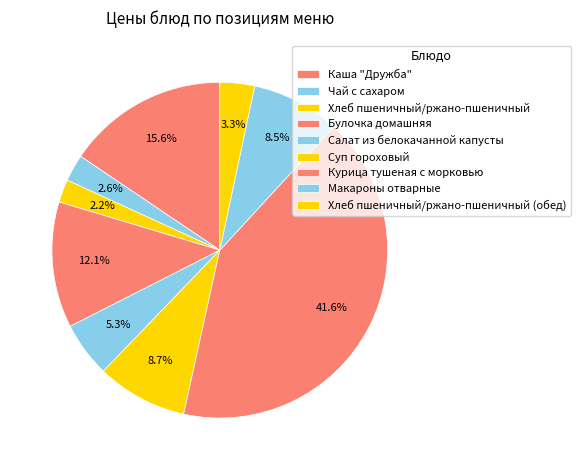

To the nearest percent, what is the combined percentage of Курица тушеная с морковью and Салат из белокачанной капусты?

47%